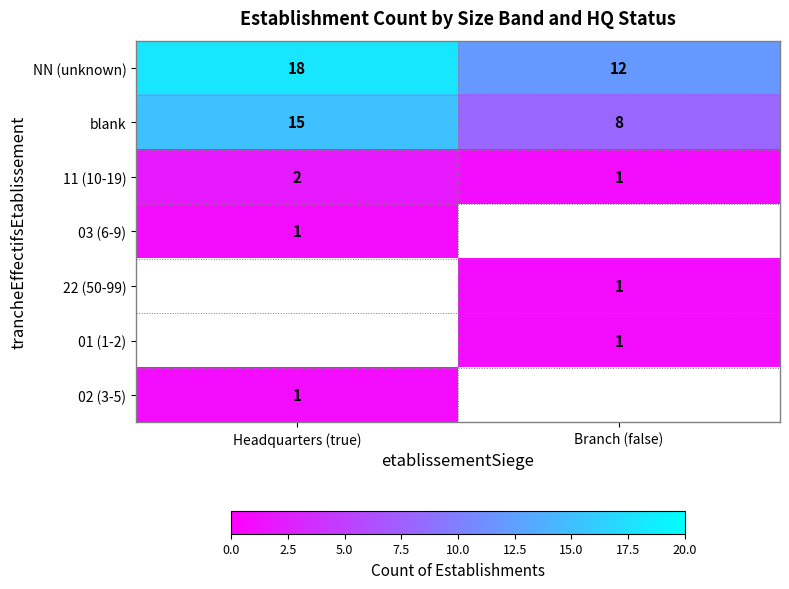

How many data points in NN (unknown) are less than 18?

1